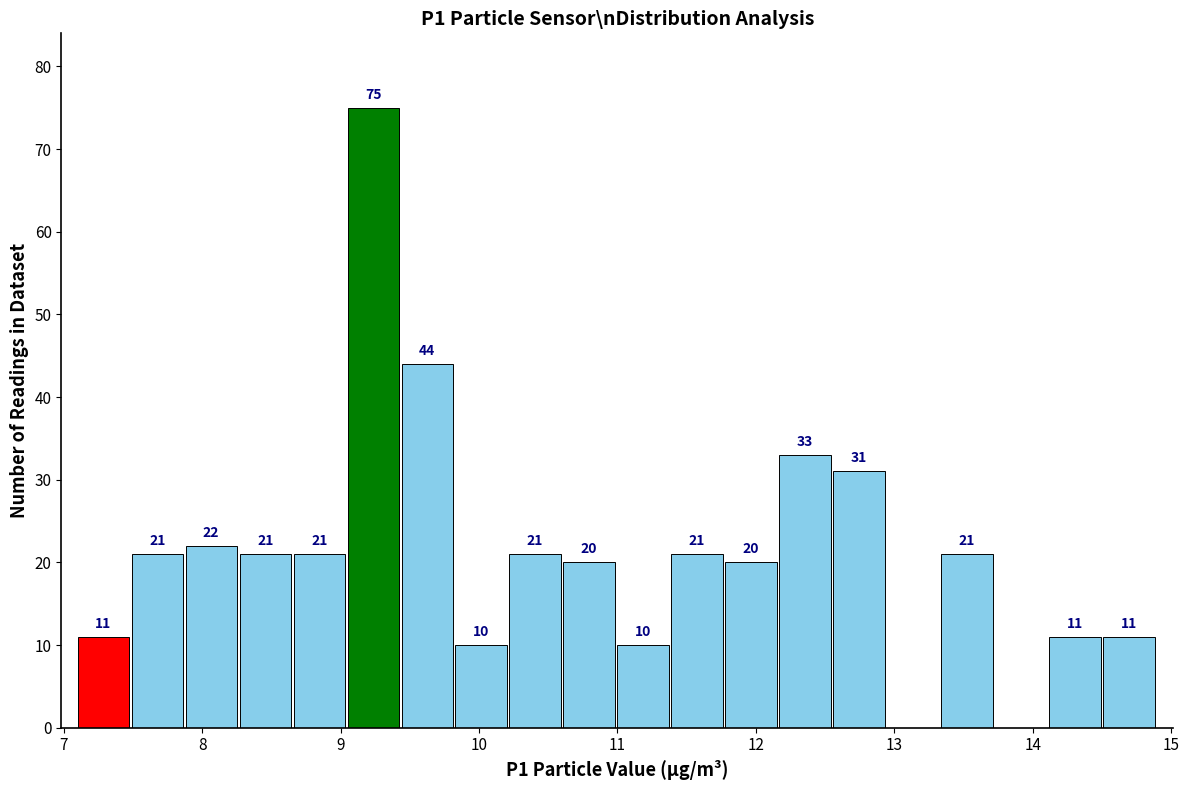

Read against the x-axis, roughly where is the centre of the tallest bar?

9.2